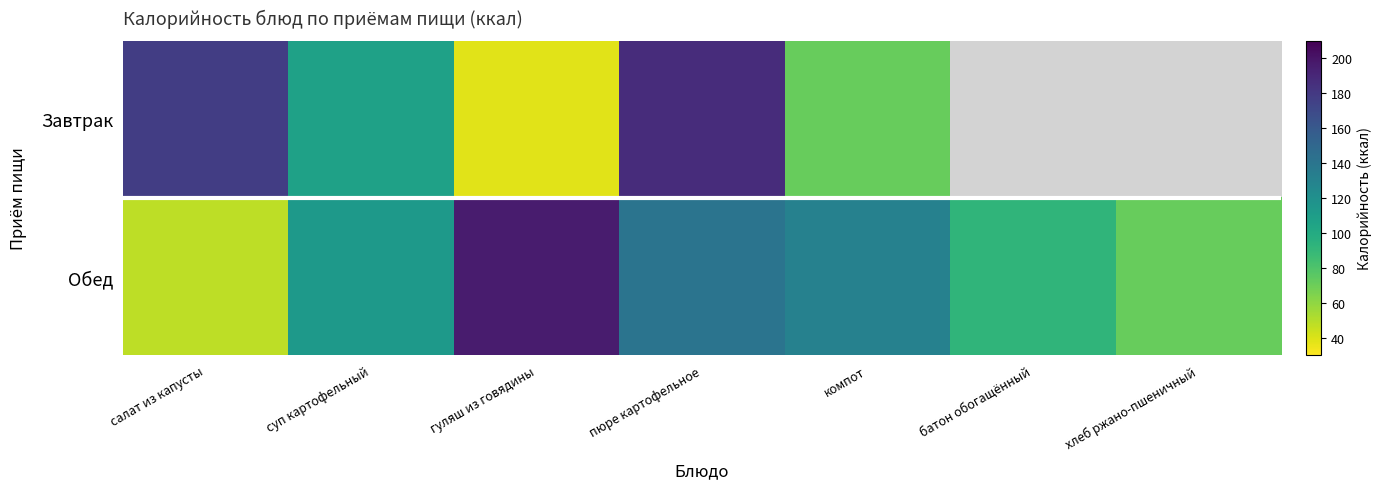

What is the sum of all Обед values?

793.0